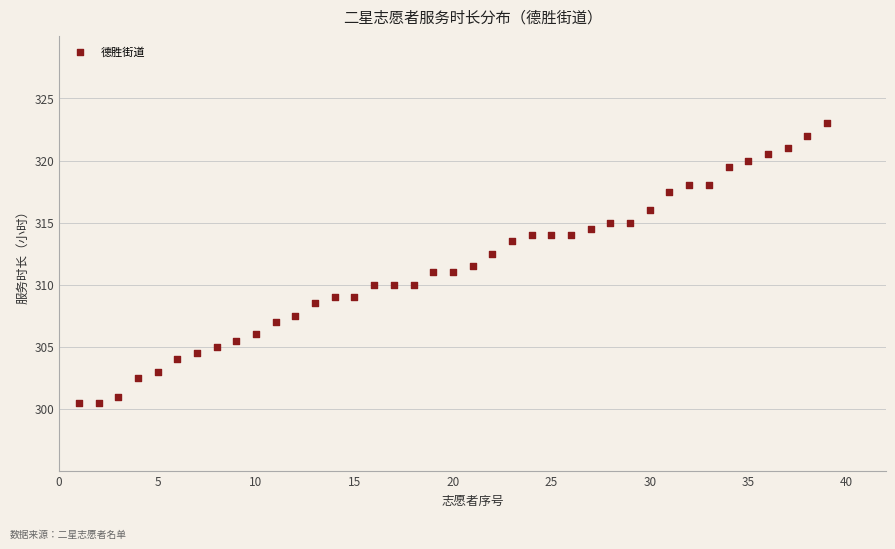

What is the range of X values (max minus min)?

38.0